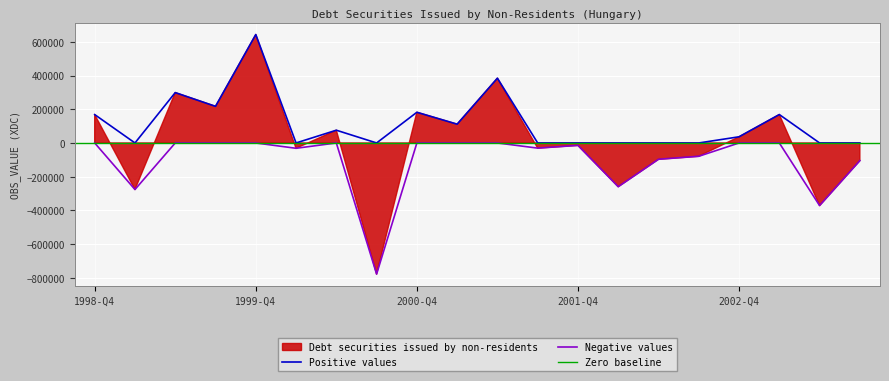

Rank the series at 2002-Q2 from lowest to highest value.

Negative values, Positive values